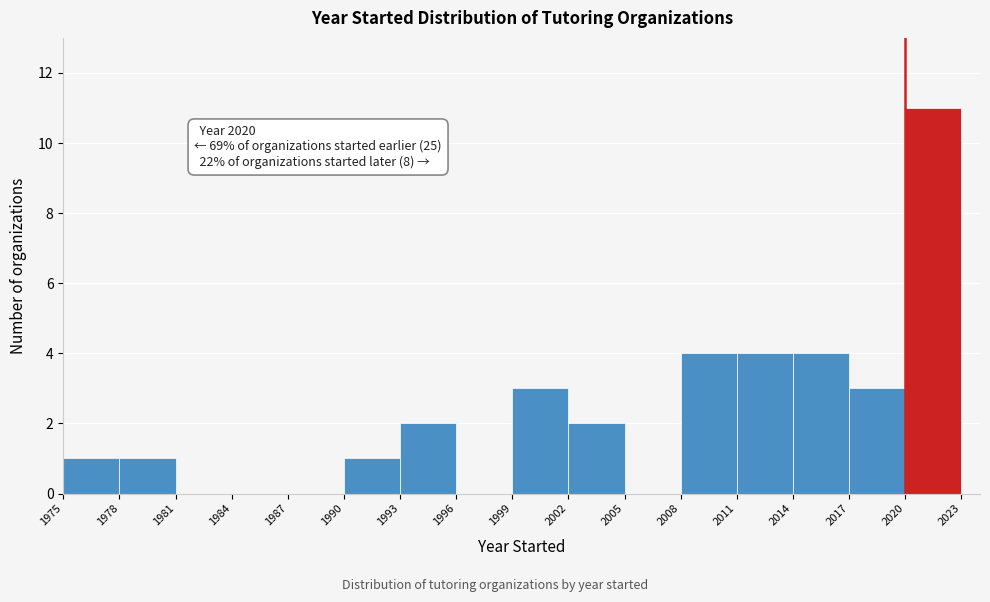

Over which range of the x-axis is the bar tallest?

2020 to 2023